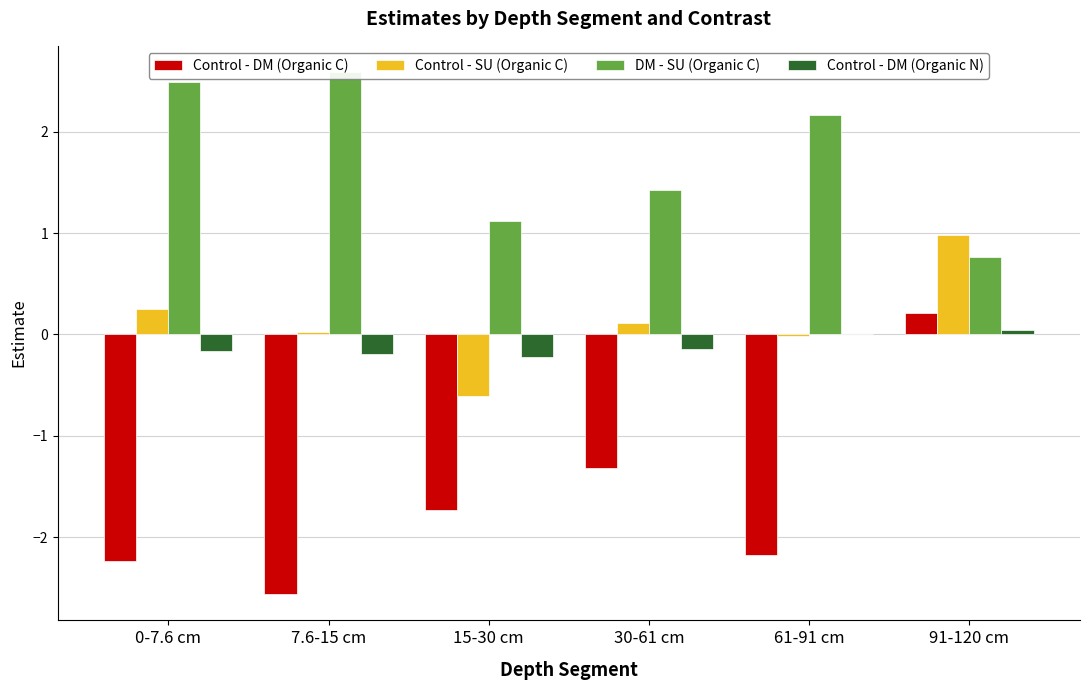

What is the spread (max minus min) of values at 91-120 cm?

0.9